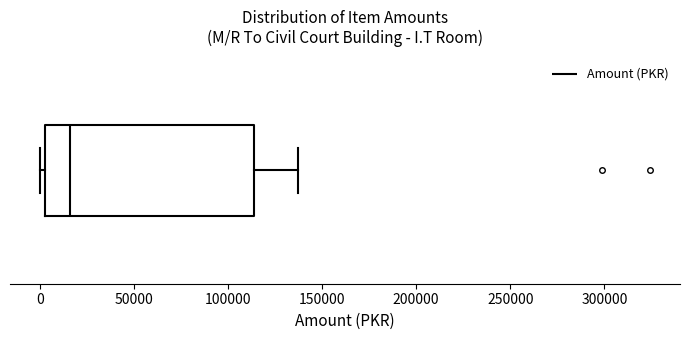

Where is the right edge of the box on the x-axis? The values are not printed on the chart, so give them approximately, as read against the axis.

115000